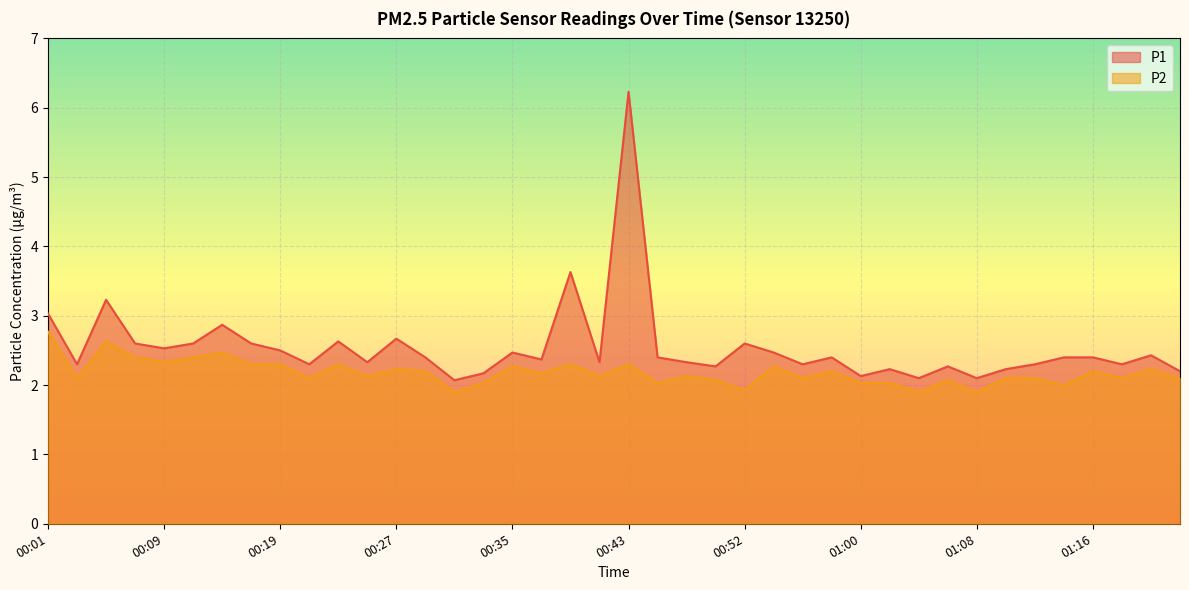

How many data points does each series have?

40